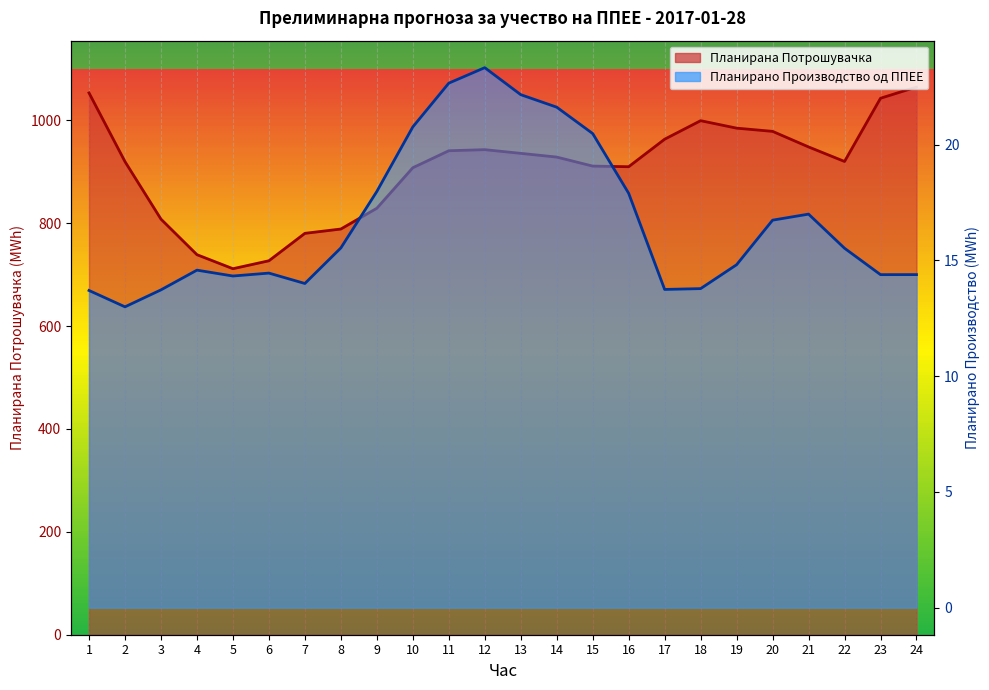

Rank the series by their average value, from highest to lowest.

Планирана Потрошувачка, Планирано Производство од ППЕЕ